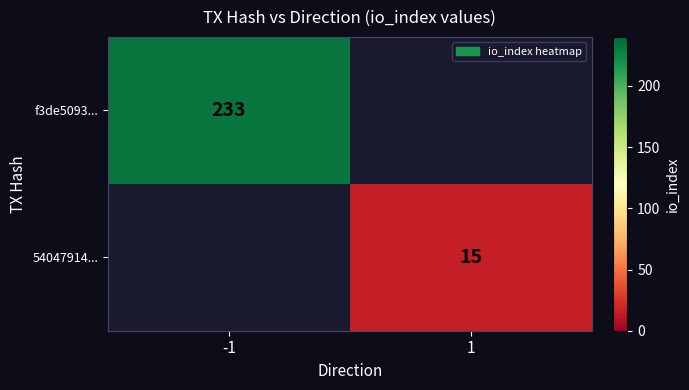

Which category has the lowest value across all series?

1